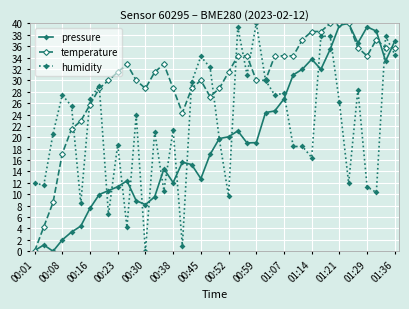

Rank the series by their average value, from lowest to highest.

pressure, humidity, temperature